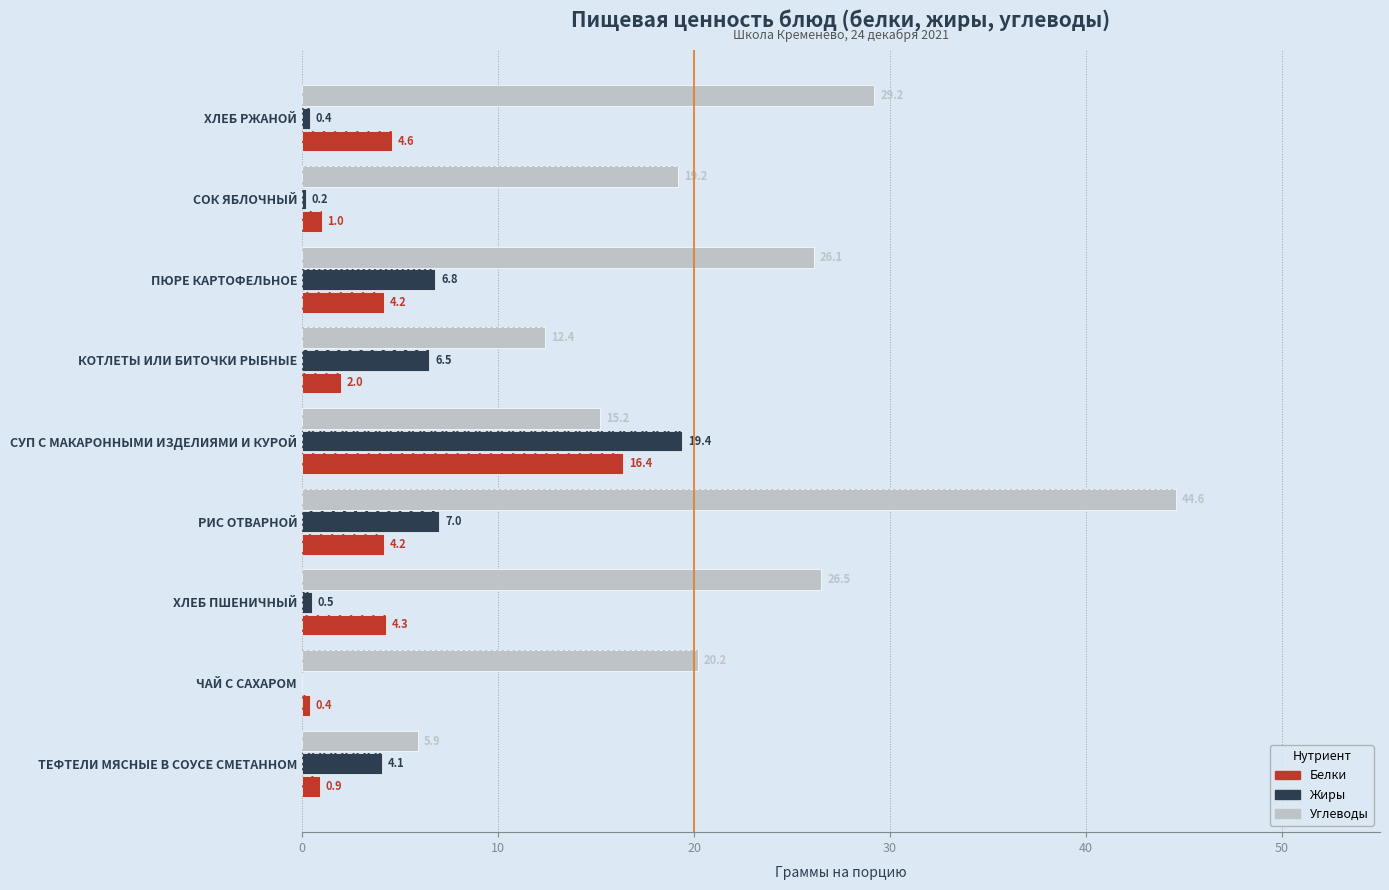

Rank the series at ХЛЕБ ПШЕНИЧНЫЙ from lowest to highest value.

Жиры, Белки, Углеводы